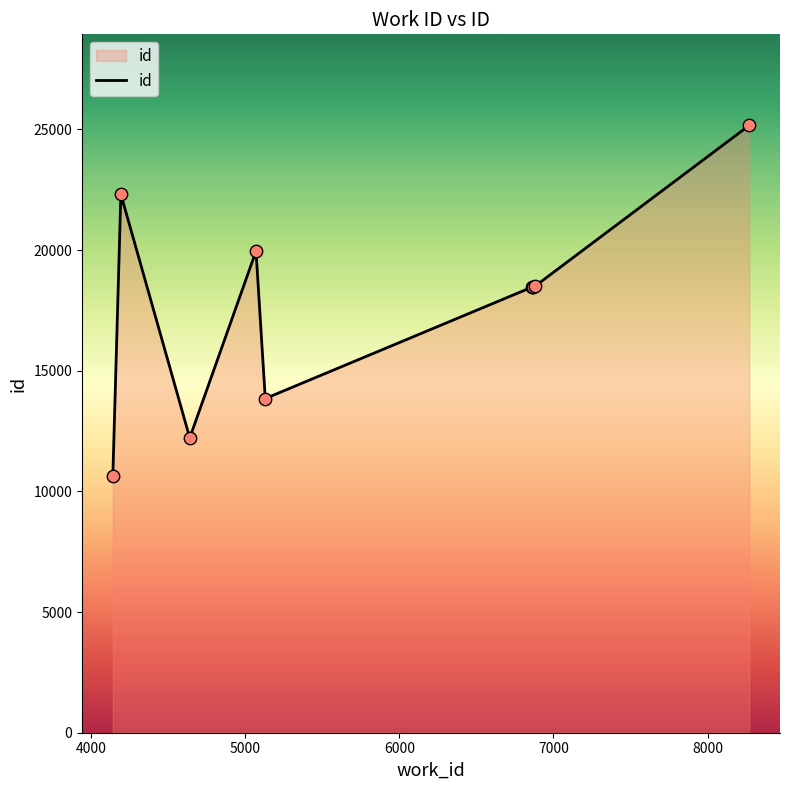

What is the smallest value displayed?

10658